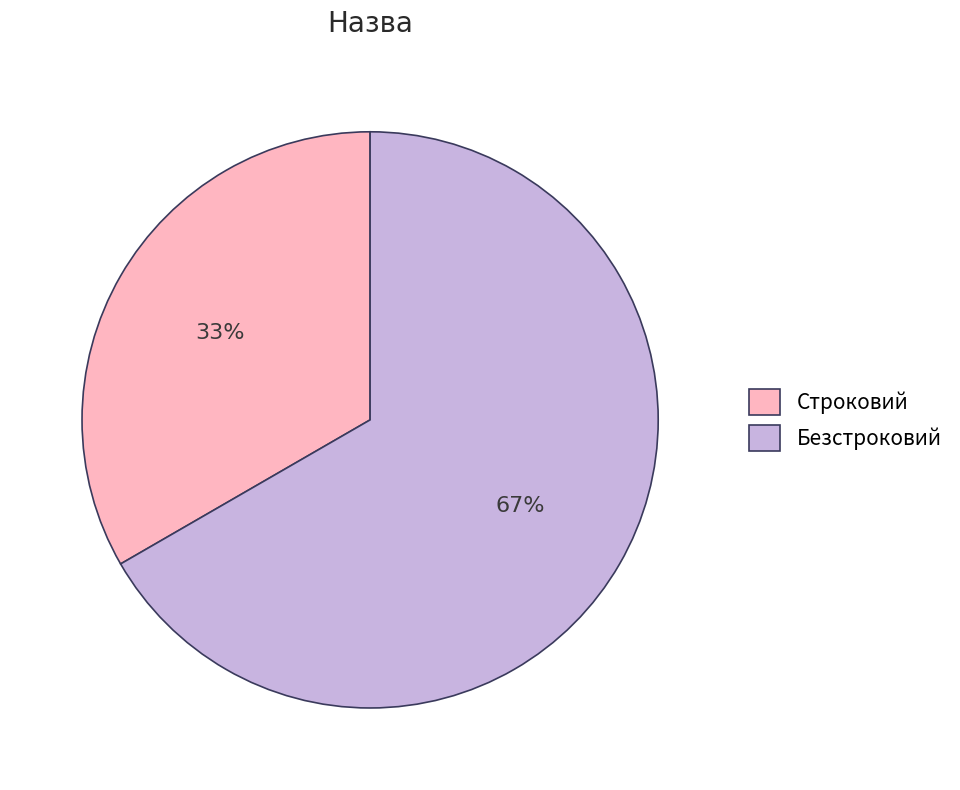

True or false: Строковий accounts for 33% of the total.

True